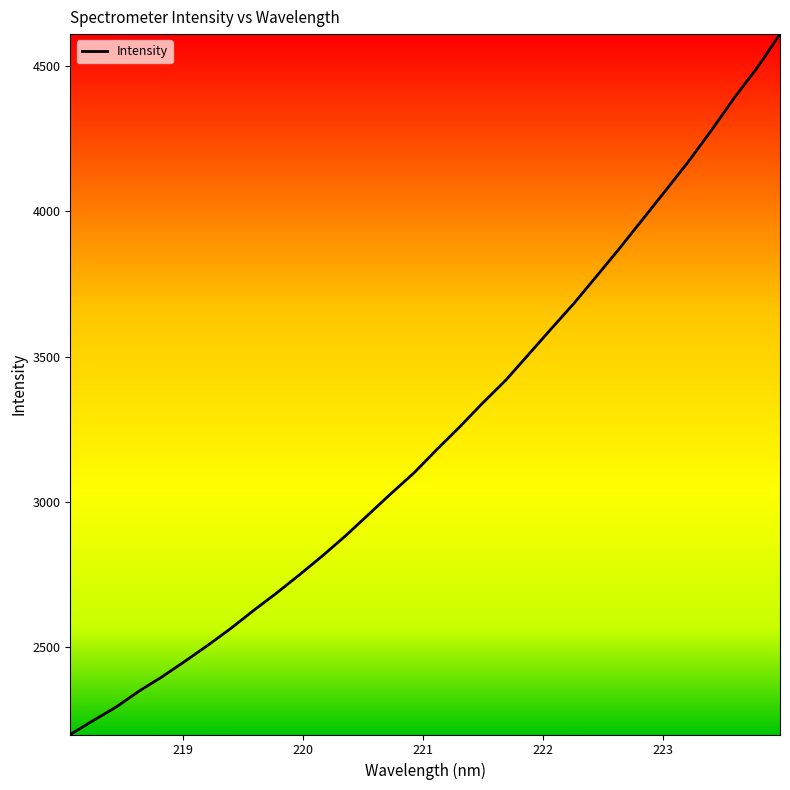

Count the number of categories in the chart.

32